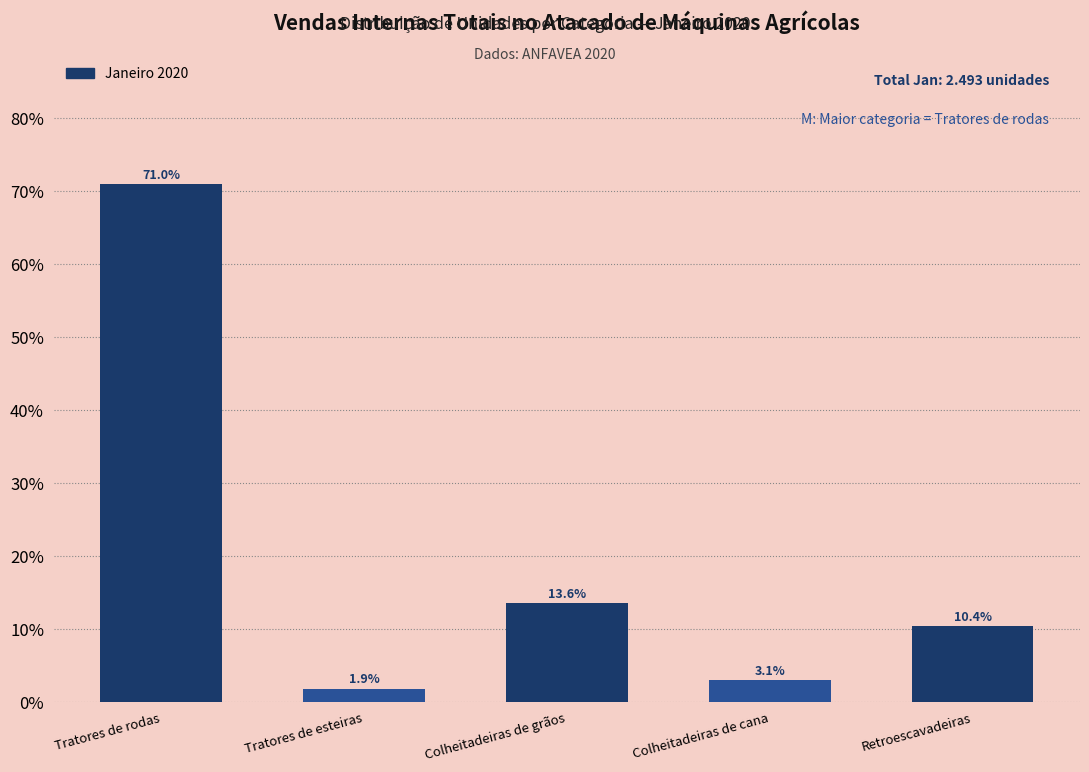

Reading left to right, list all the values displayed in this chart.

Tratores de rodas=71.0	Tratores de esteiras=1.9	Colheitadeiras de grãos=13.6	Colheitadeiras de cana=3.1	Retroescavadeiras=10.4